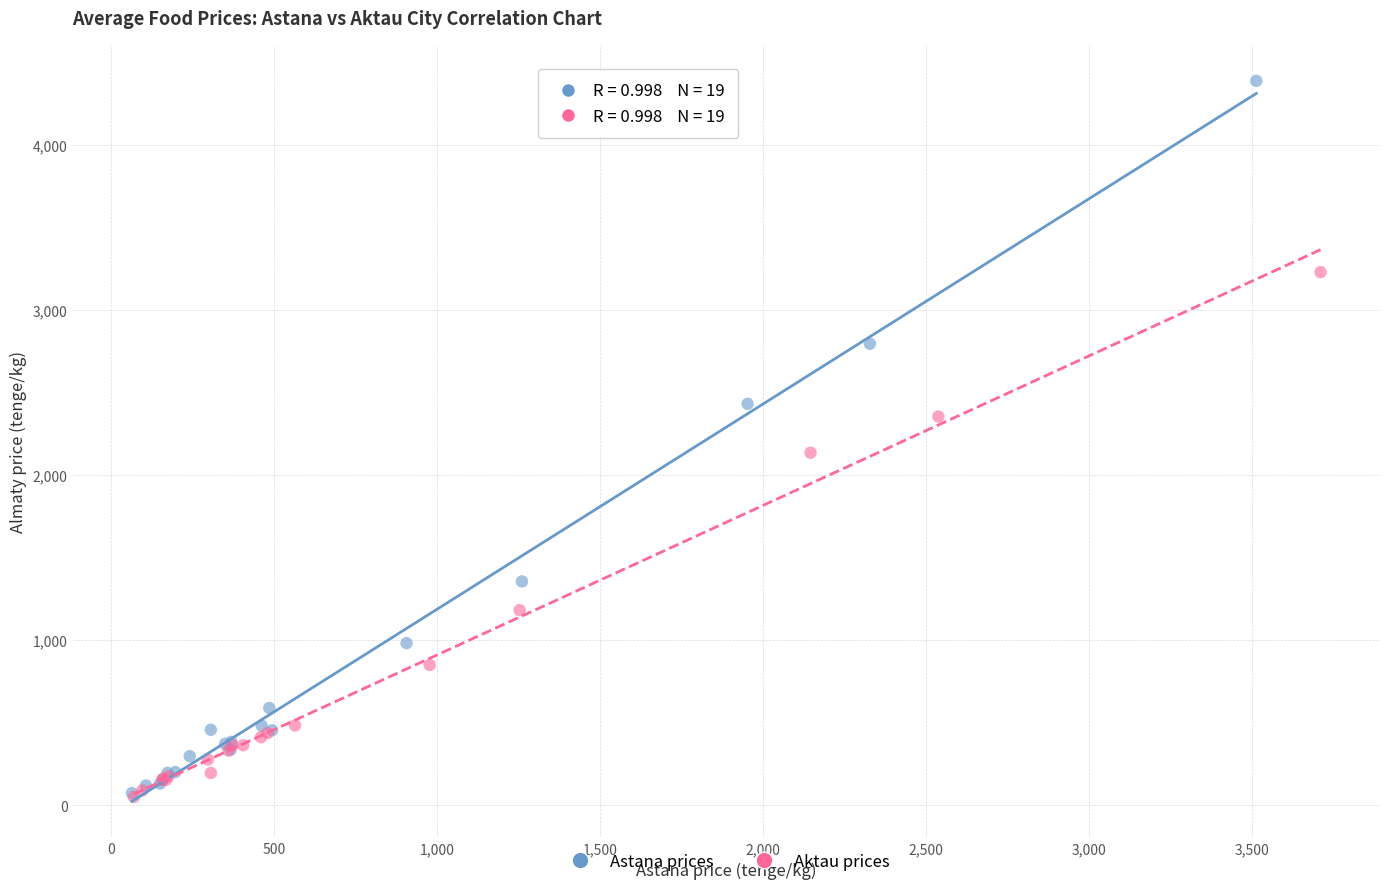

Which series contains the highest Y value?

Astana prices